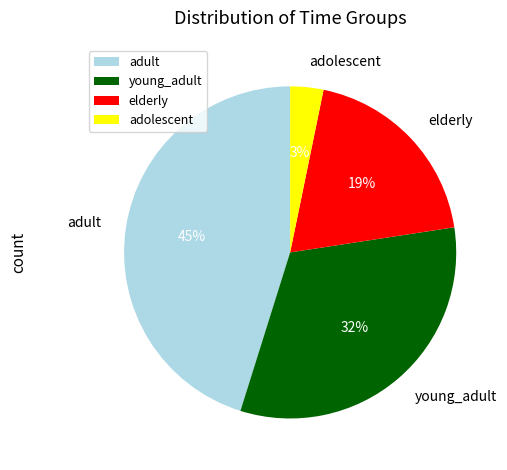

Rank the categories by value from lowest to highest.

adolescent, elderly, young_adult, adult